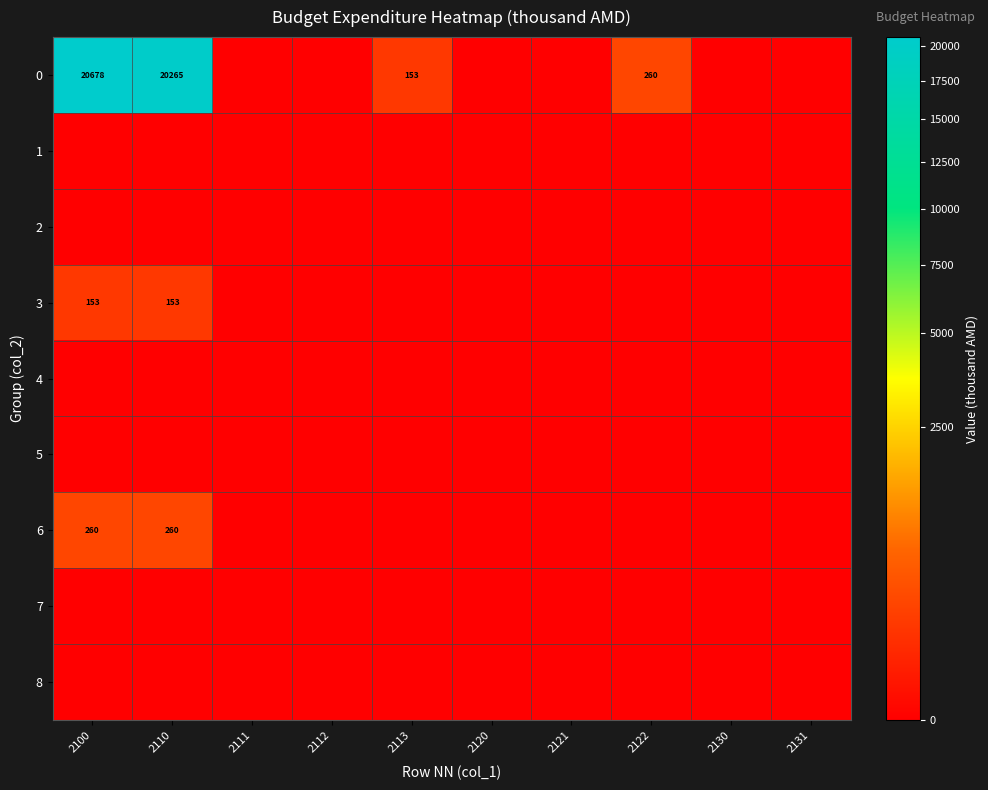

How many categories are shown in the chart?

10